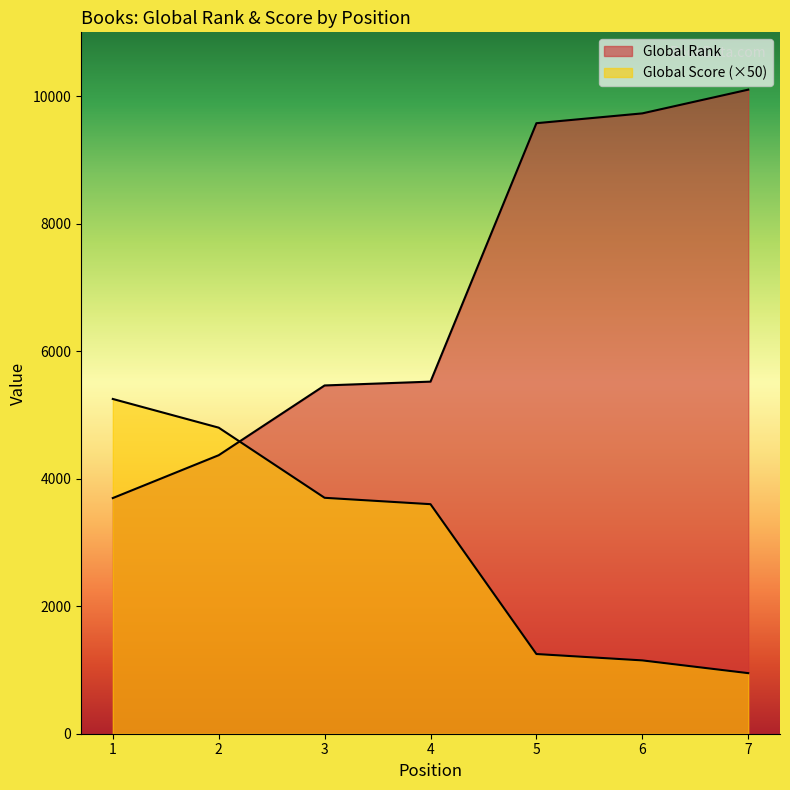

Reading right to left, transcribe all the data shown in this chart.

Global Rank: 10101	9729	9575	5522	5462	4368	3696
Global Score: 950	1150	1250	3600	3700	4800	5250